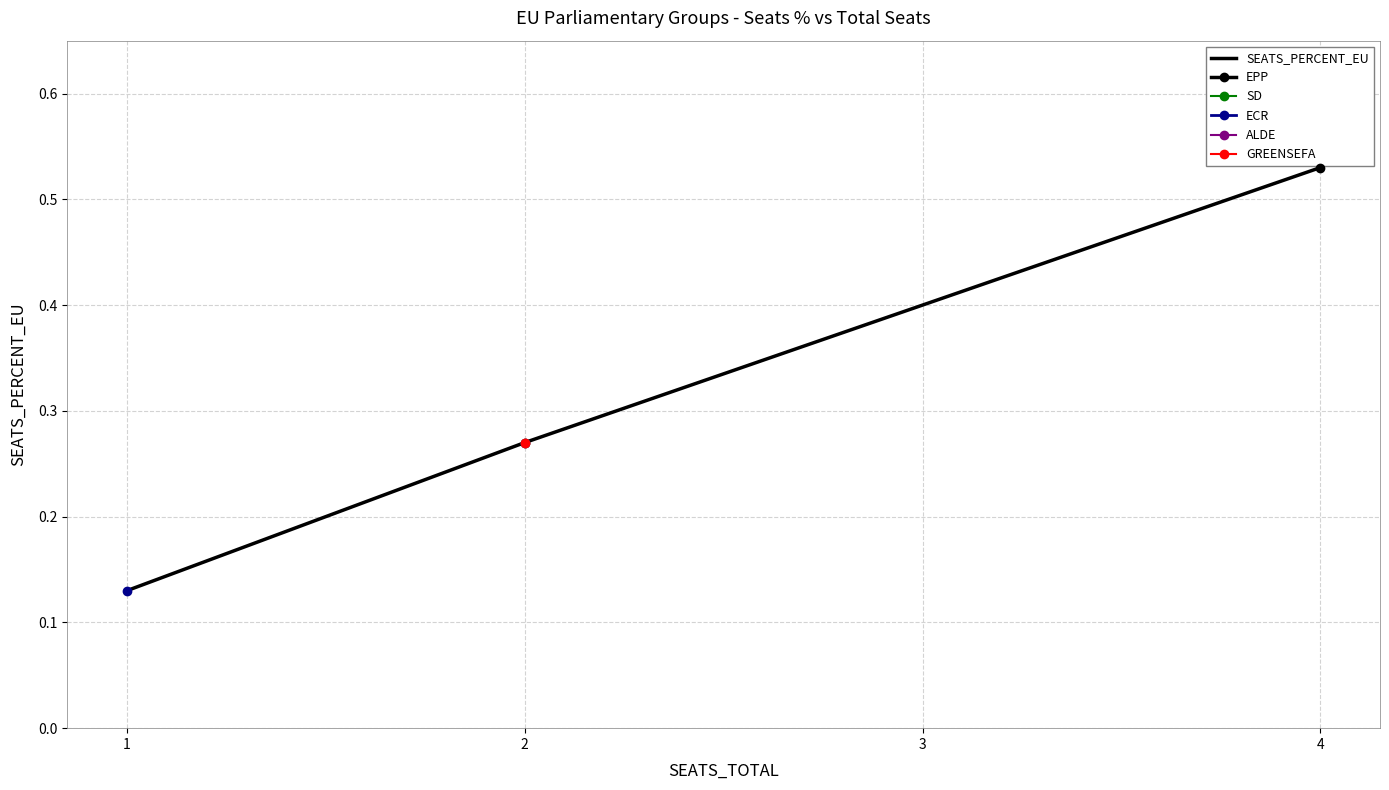

Which label corresponds to the largest value in the chart?

4